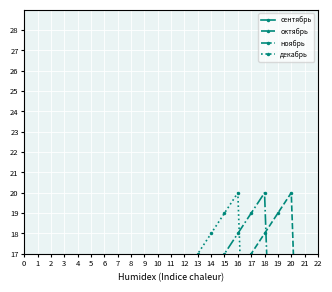

True or false: декабрь has a value of 26 at 13.

False